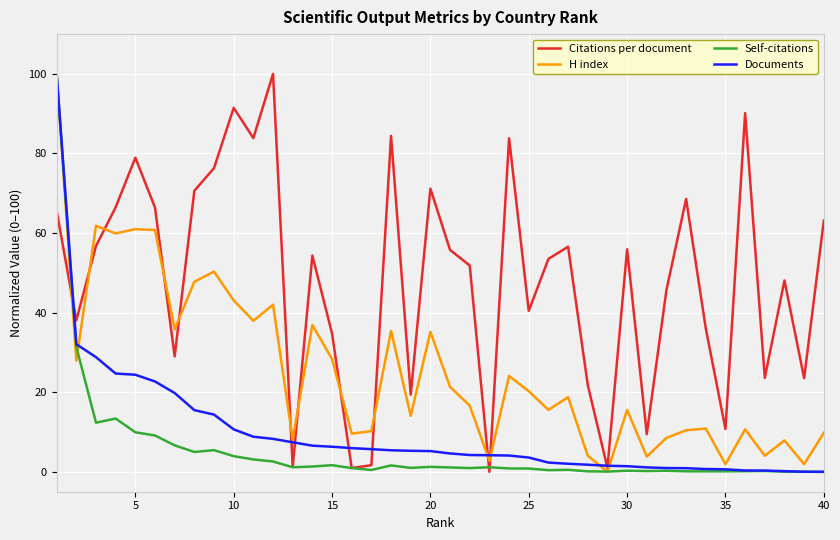

Which series has the largest total across all categories?

Citations per document